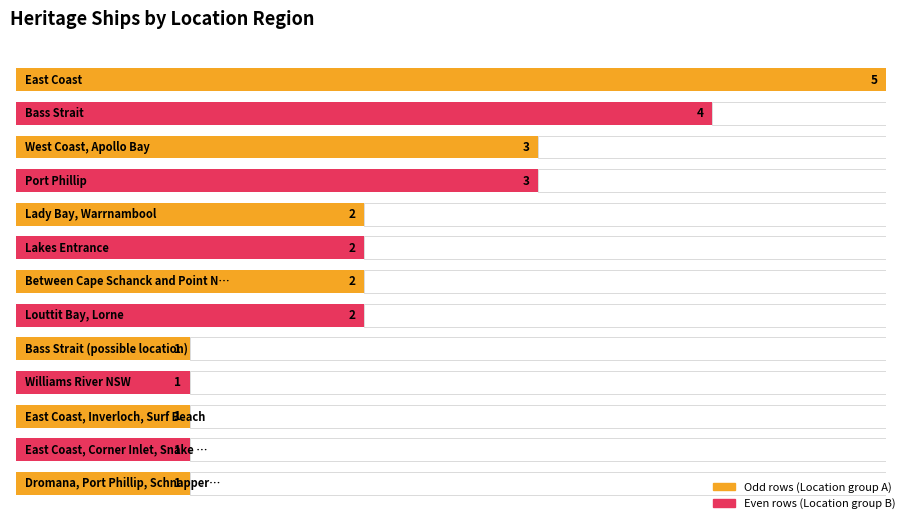

Where does the data first go above 2?

East Coast